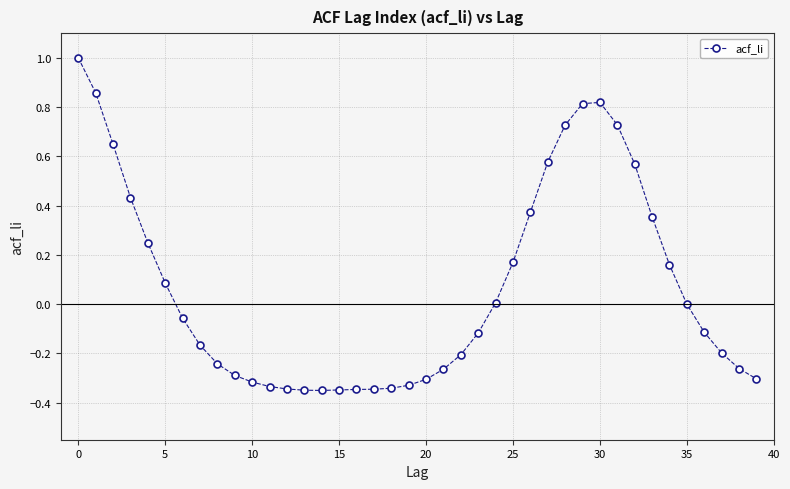

What is the value of the 6th point from the left?

0.1